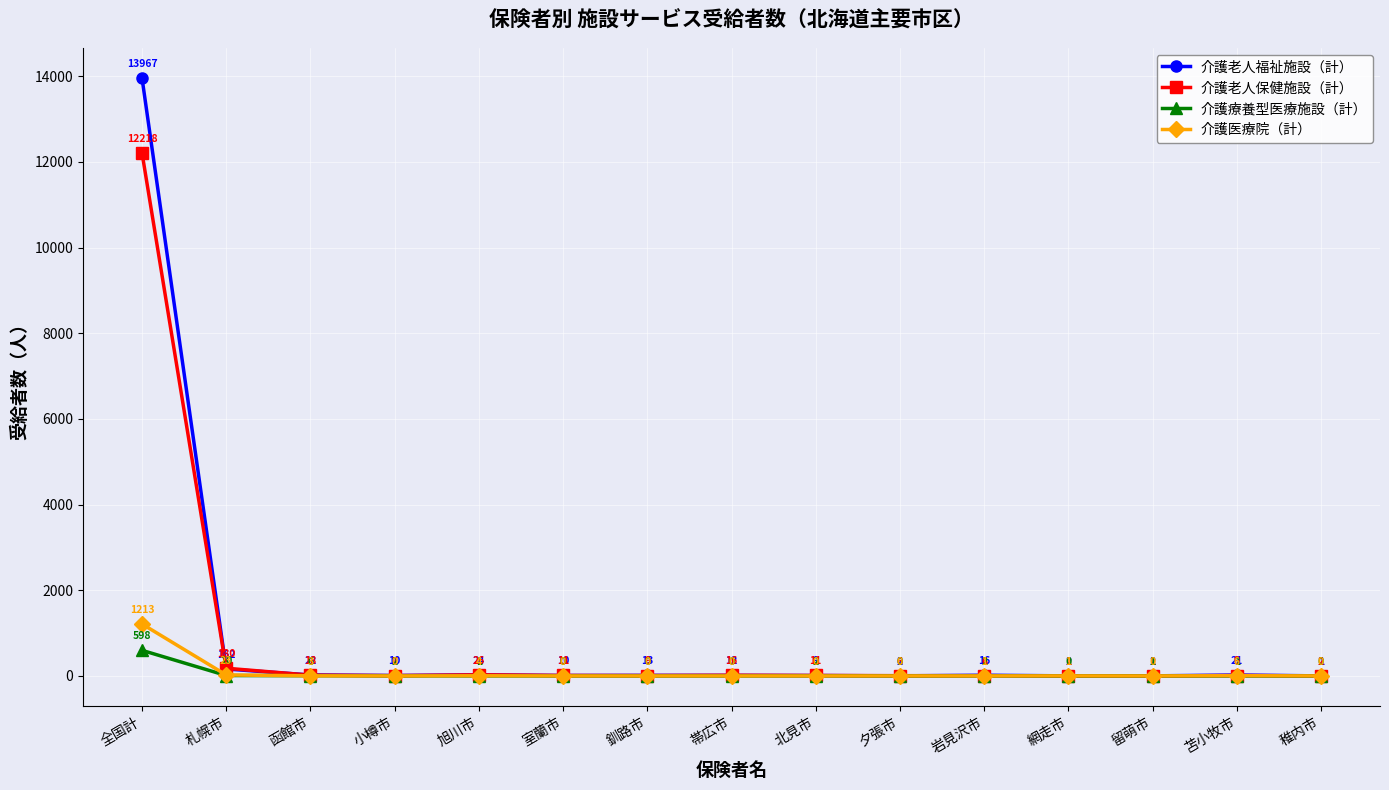

What position from the left is 苫小牧市?

14